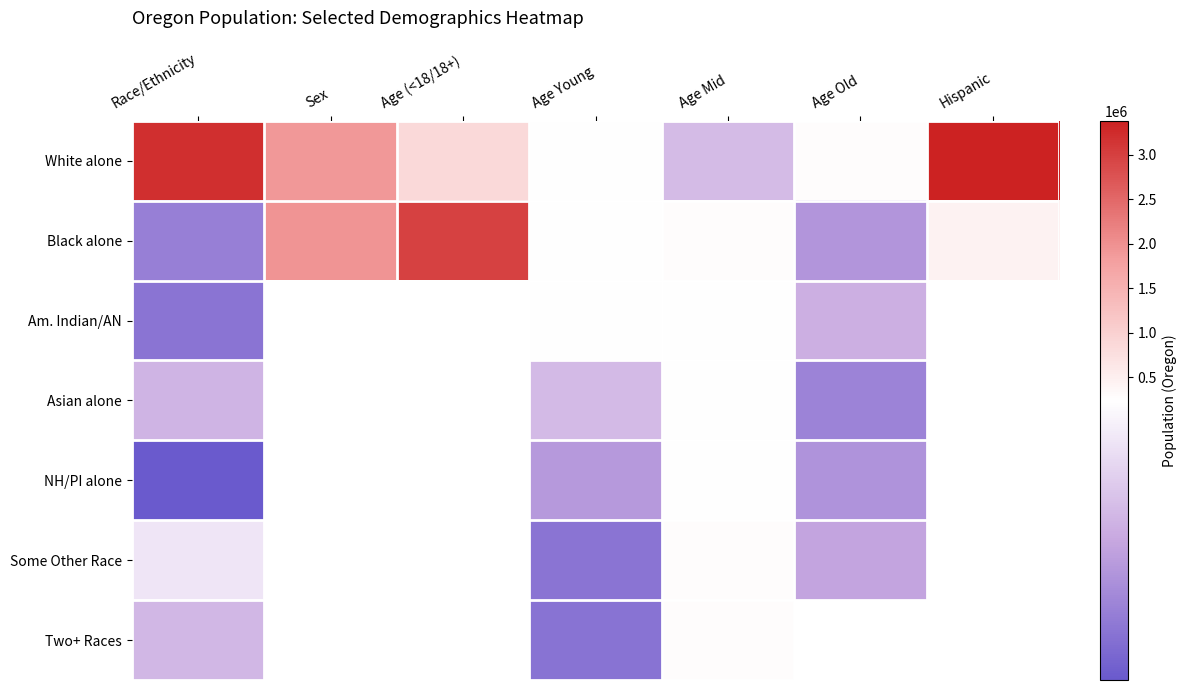

List the labels in order of White alone value, largest first.

Hispanic, Race/Ethnicity, Sex, Age (<18/18+), Age Old, Age Young, Age Mid